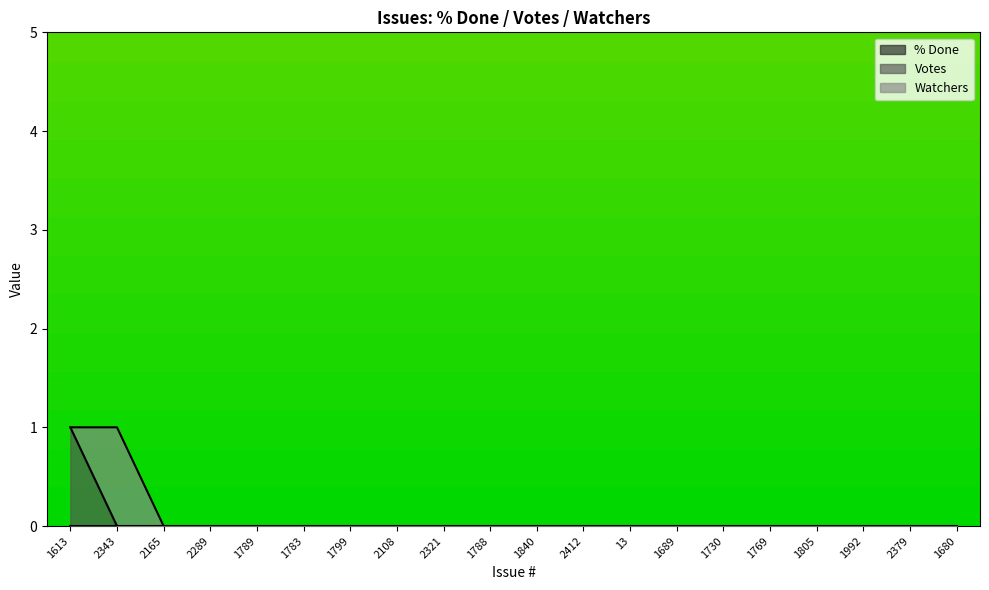

At which category is the sum across all series the highest?

1613